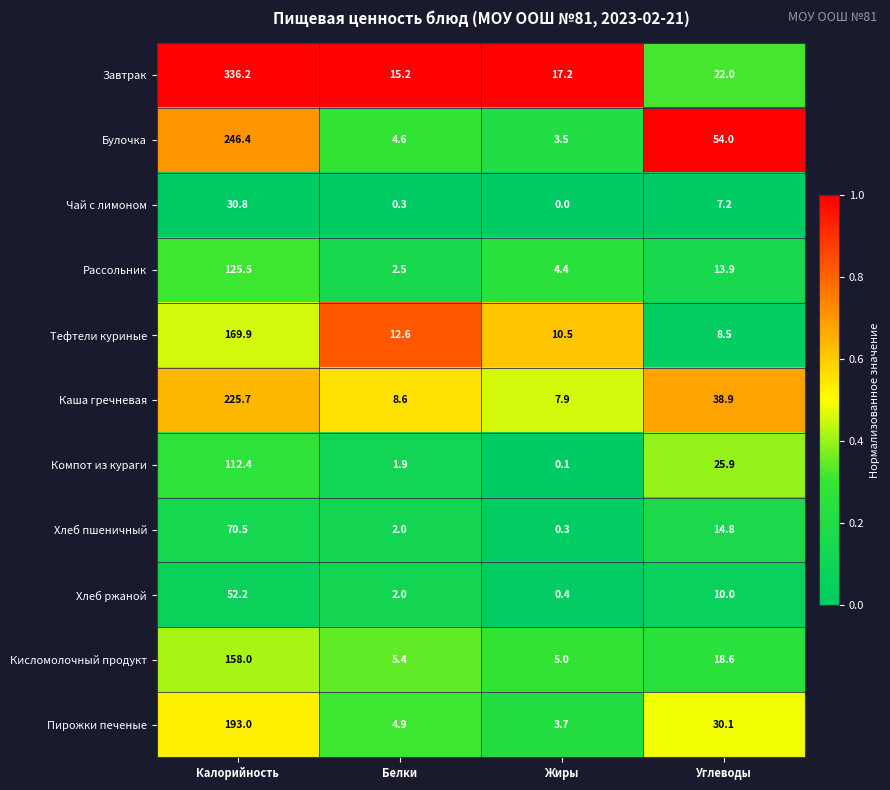

At which category does the chart reach its minimum across all series?

Жиры